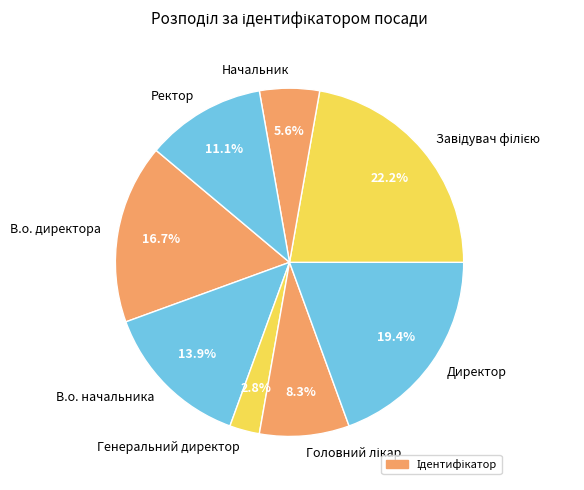

To the nearest percent, what percentage of the pie is В.о. начальника?

14%